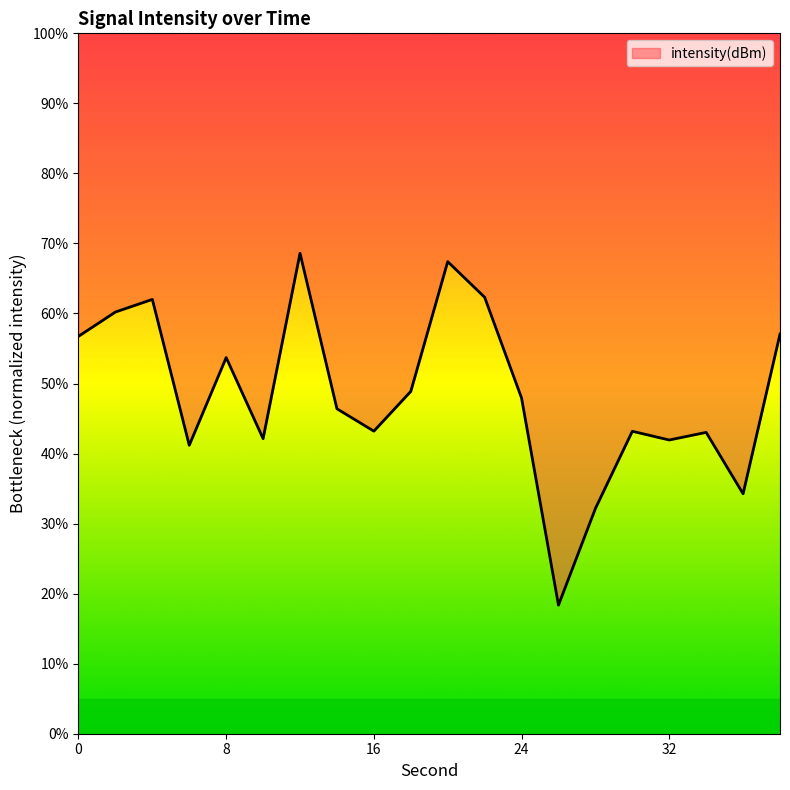

Does the chart display data point markers on the line(s)?

No